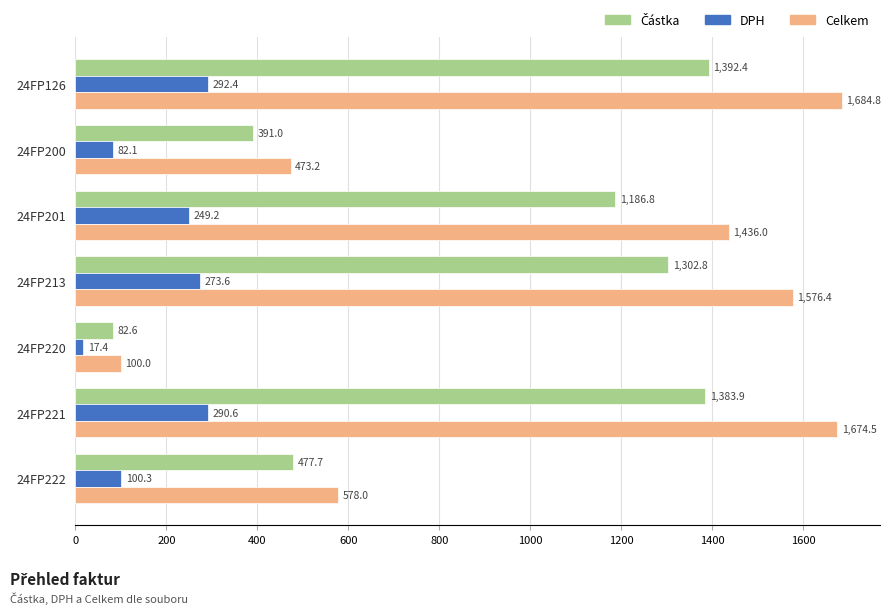

Between 24FP213 and 24FP220, which series saw the biggest shift?

Celkem